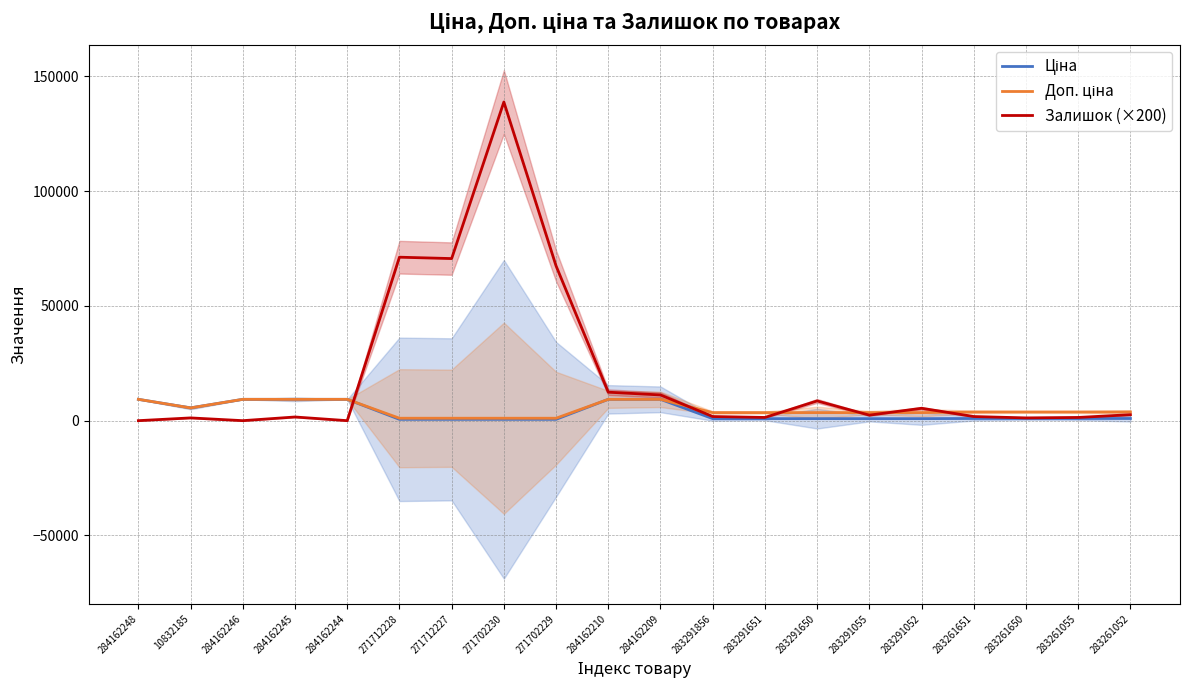

What is the sum of all Доп. ціна values?

98210.7